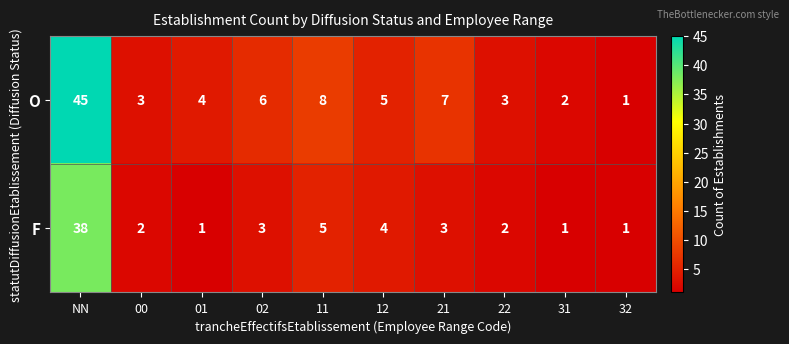

Reading left to right, transcribe all the data shown in this chart.

O: 45	3	4	6	8	5	7	3	2	1
F: 38	2	1	3	5	4	3	2	1	1